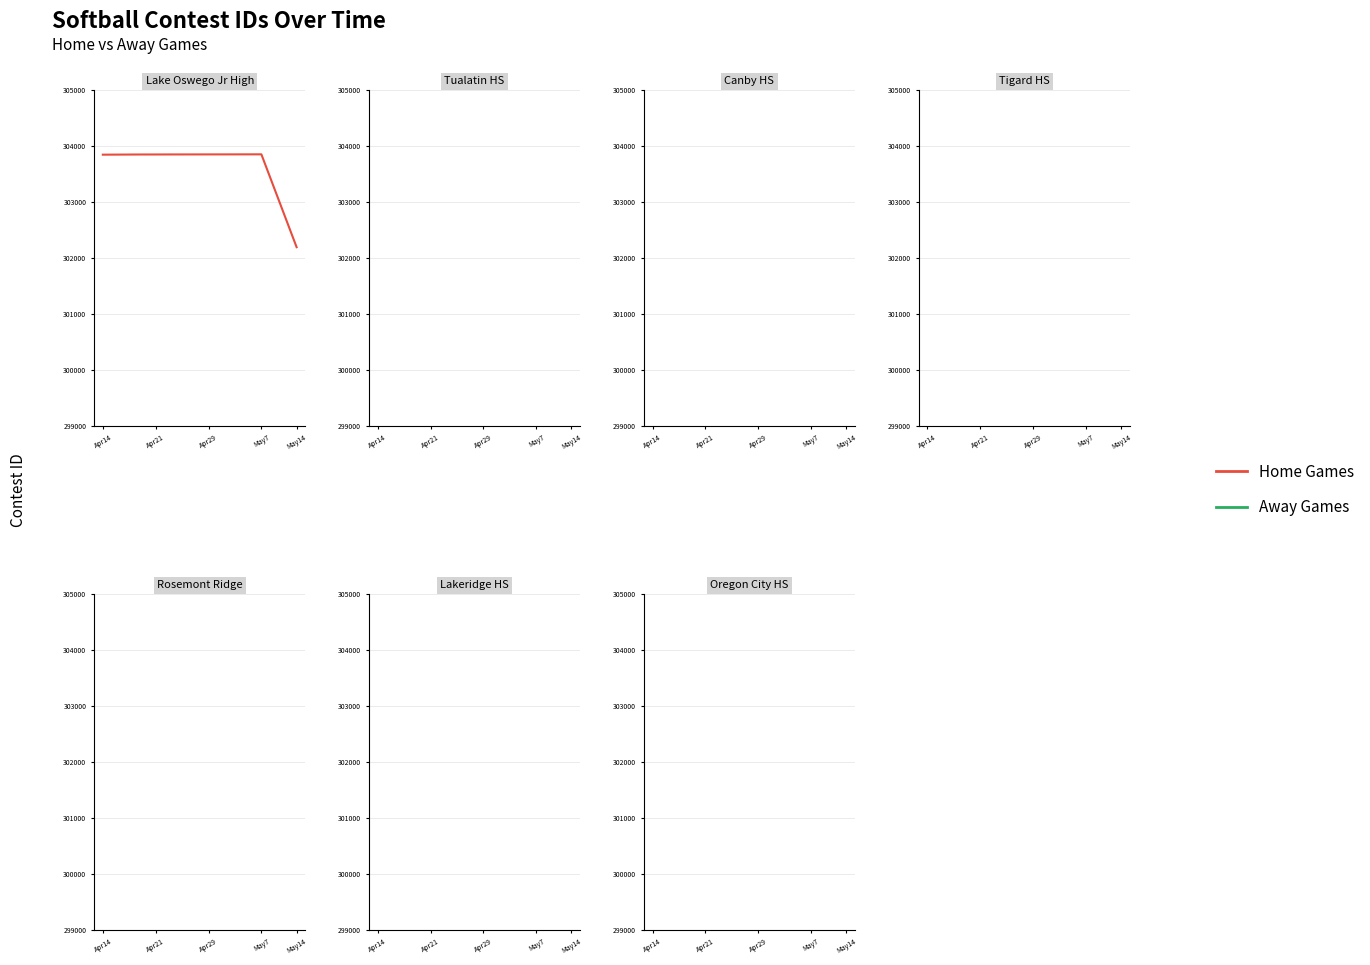

True or false: there are more than 0 points higher than both neighbors.

True